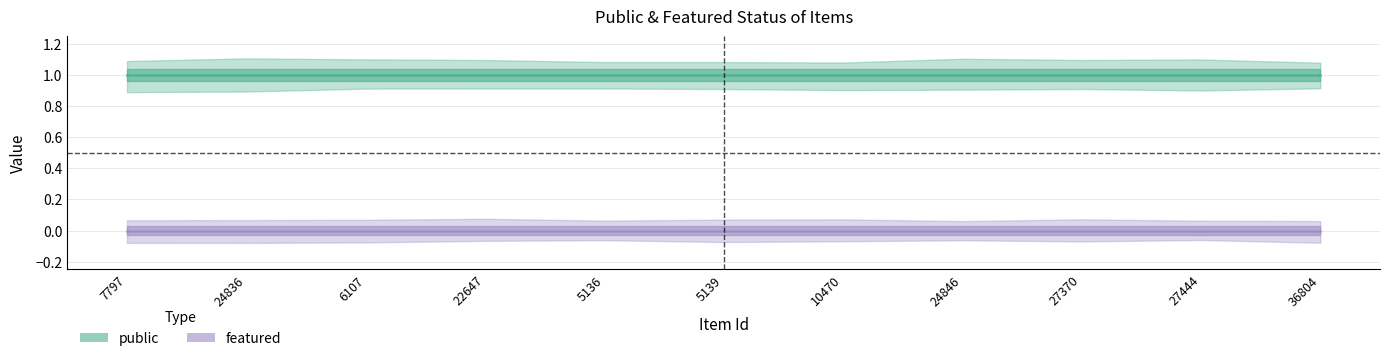

List the series in order of their overall mean, lowest first.

featured, public